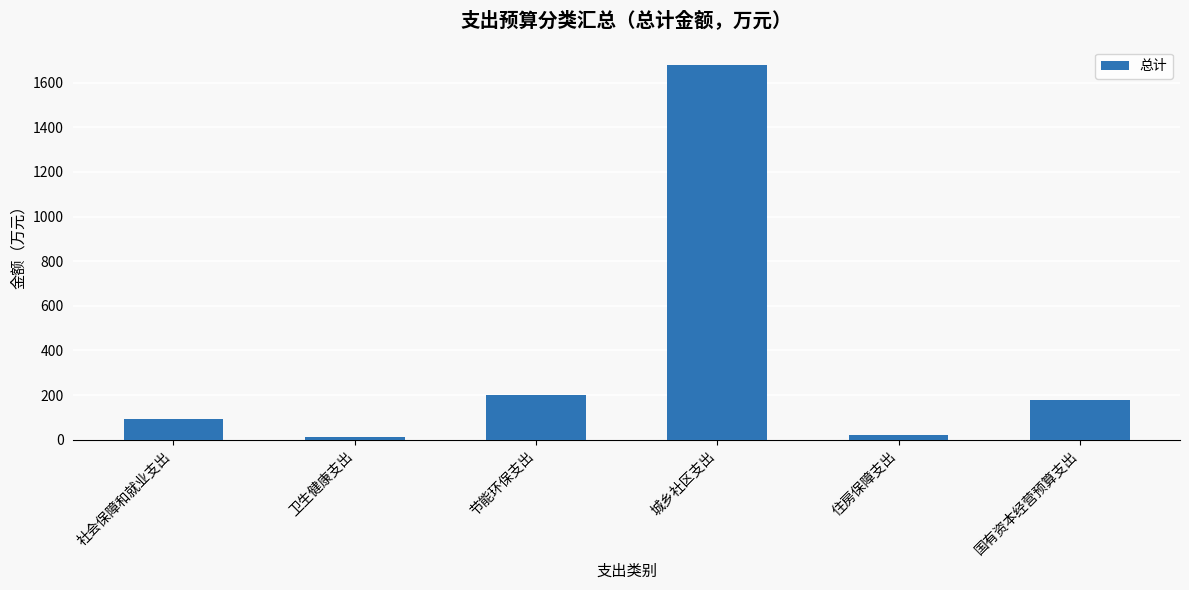

Is it true that the value at 卫生健康支出 is 11.6?

True